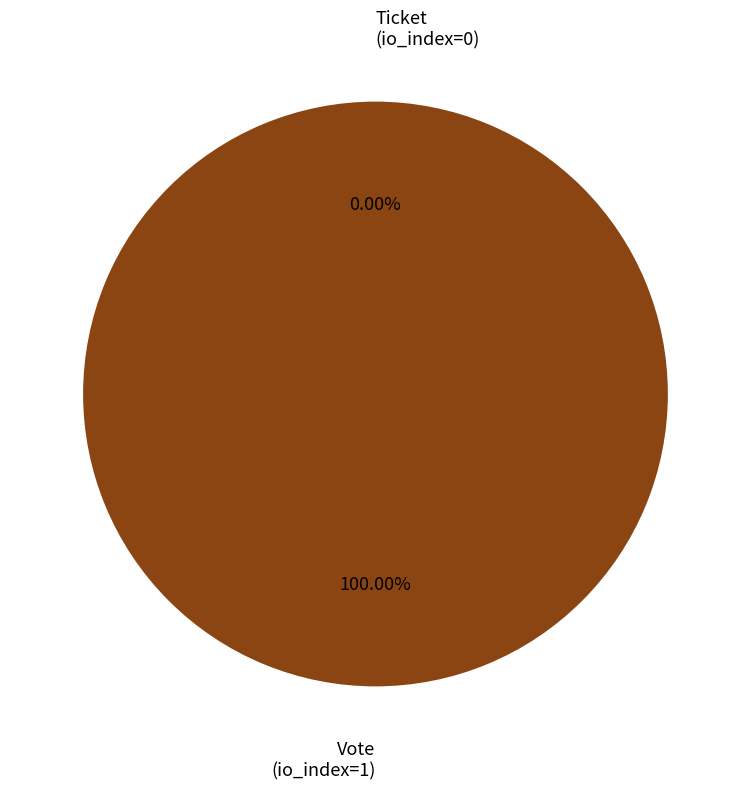

Which slice is the smallest?

Ticket
(io_index=0)